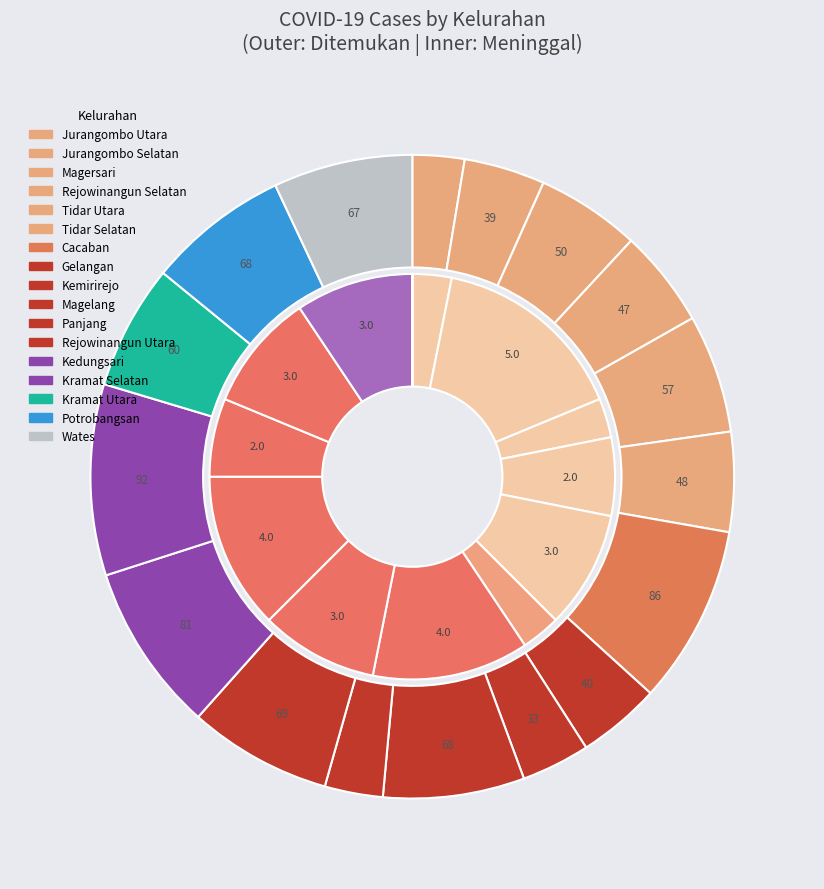

What percentage is the 12 slice, to the nearest percent?

8%